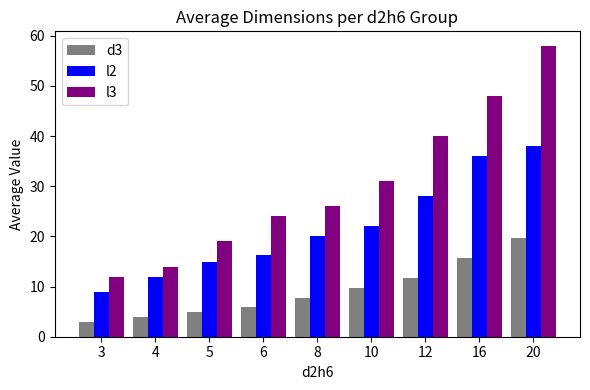

List the series in order of their overall mean, lowest first.

d3, l2, l3